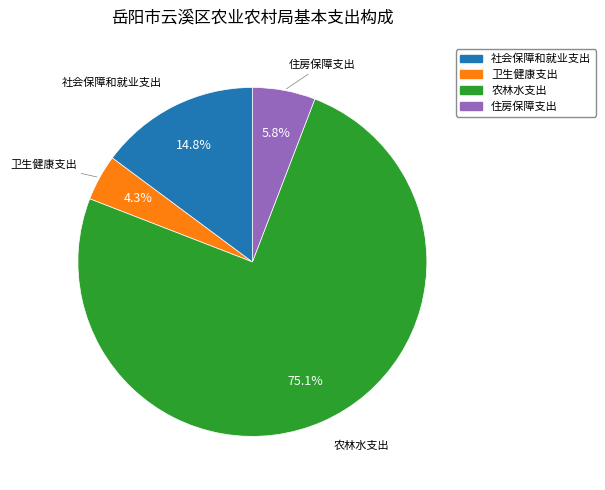

How much of the chart is everything except 卫生健康支出?

95.7%